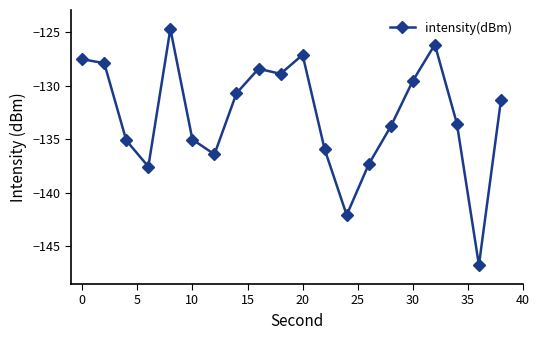

True or false: the data has more than 0 interior local peaks.

True